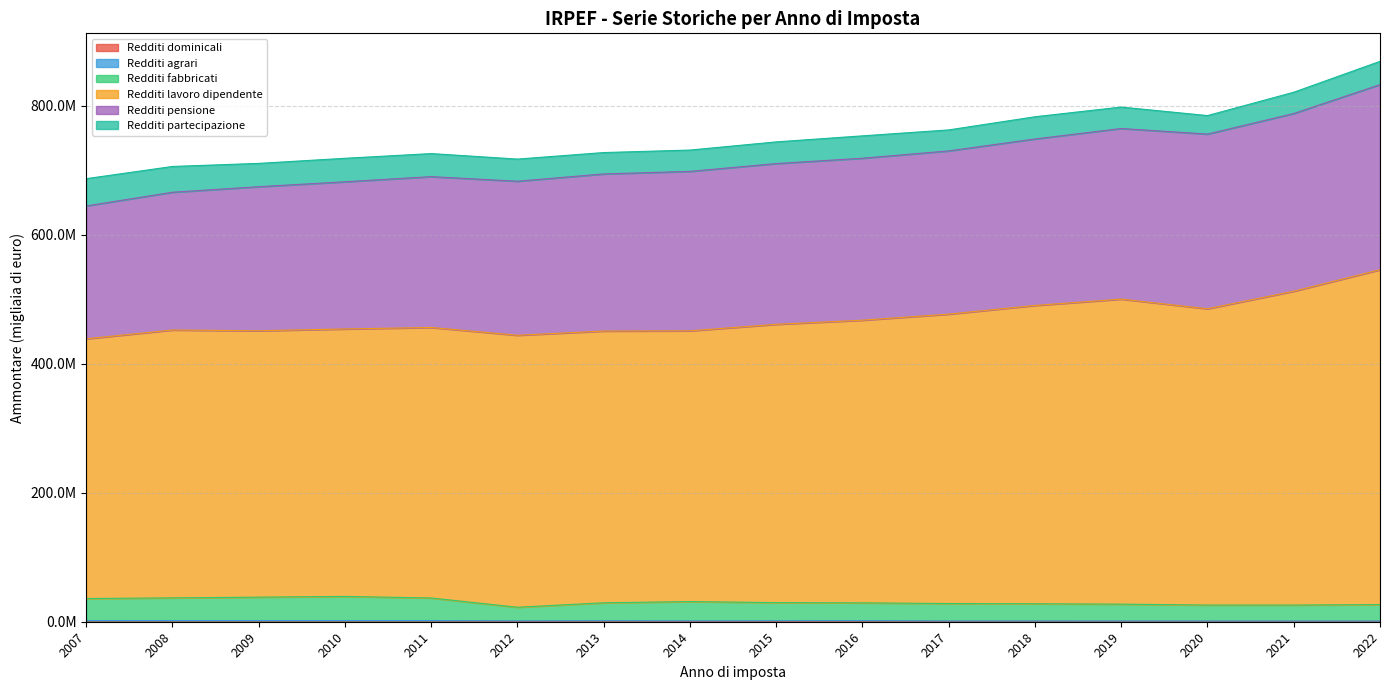

Where is the first local maximum for Redditi lavoro dipendente?

2019